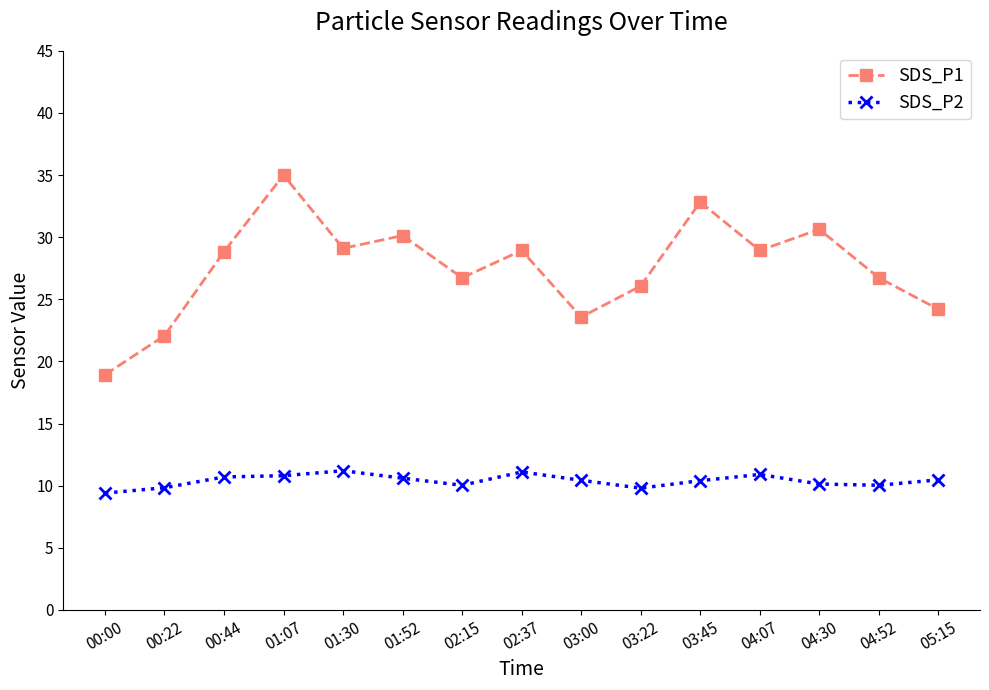

True or false: SDS_P2 and SDS_P1 intersect in this chart.

False